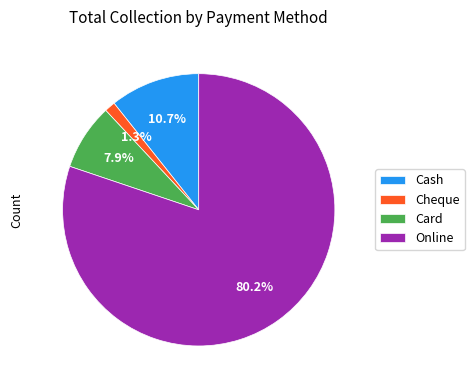

What is the largest slice in the pie chart?

Online